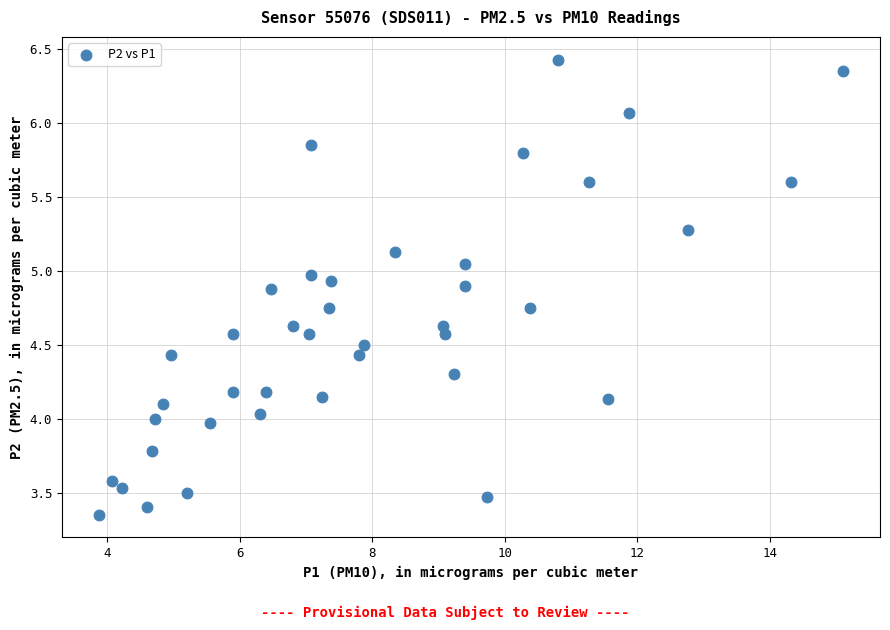

What is the range of Y values (max minus min)?

3.1